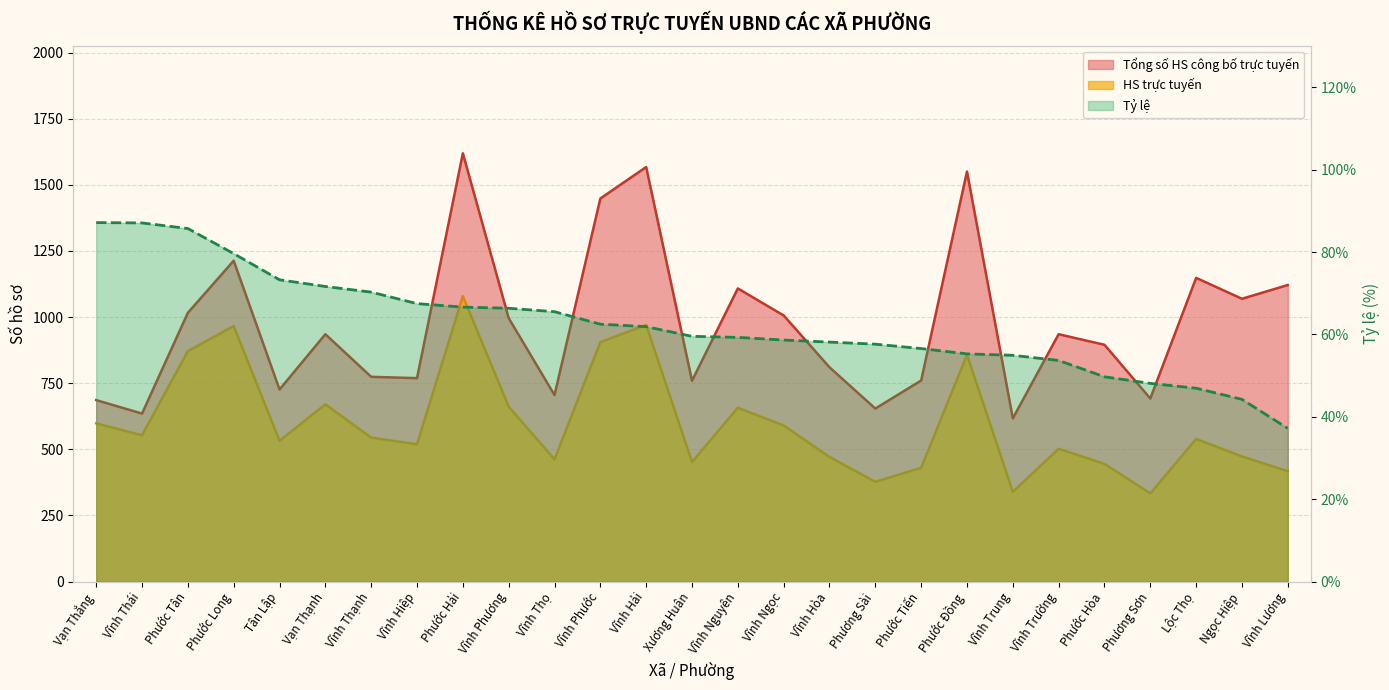

What is the total value across all series at Xương Huân?

1211.6